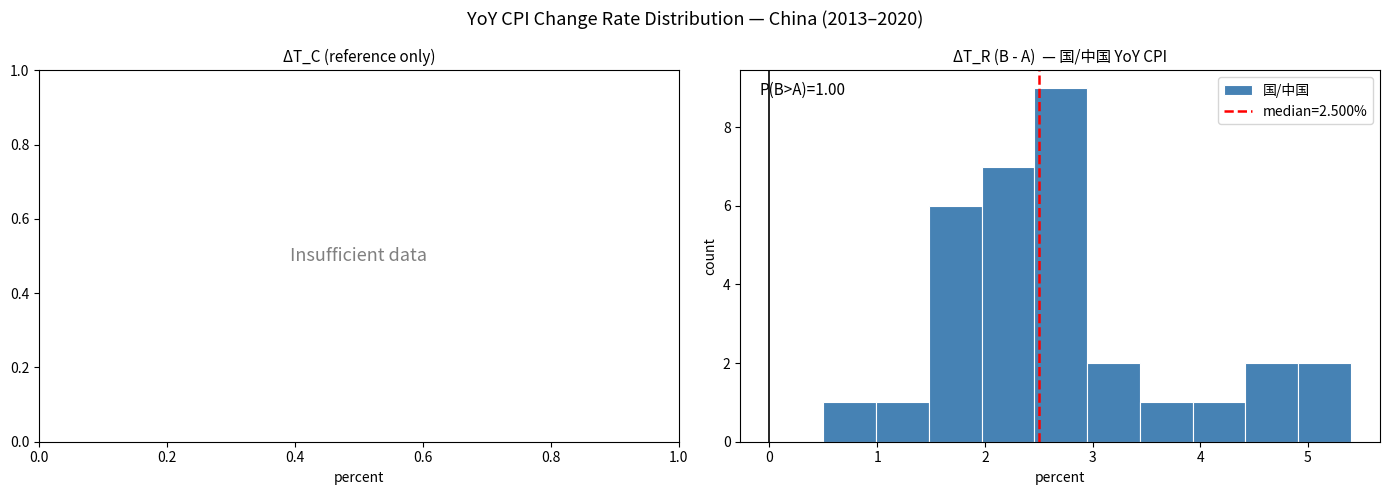

Which range on the x-axis has the tallest bar?

2.46 to 2.95